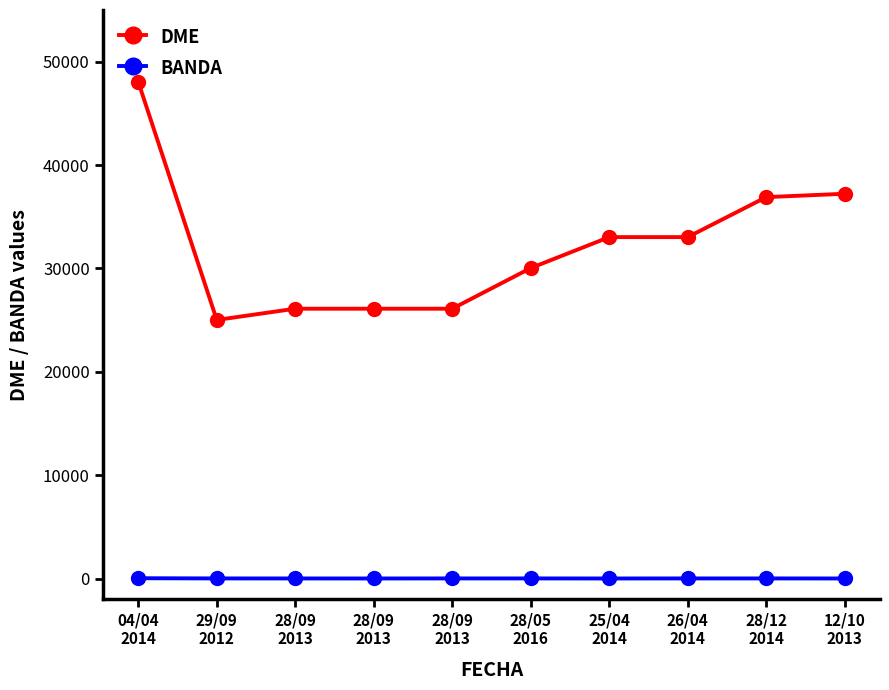

What is the difference between the BANDA values at 26/04
2014 and 28/09
2013?

3